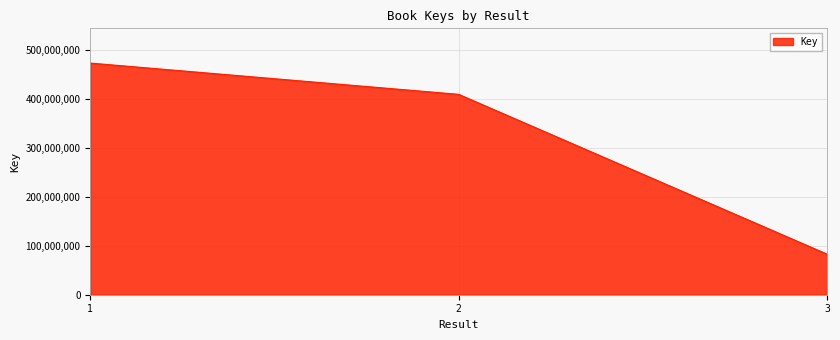

What is the sum of all values?

966592558